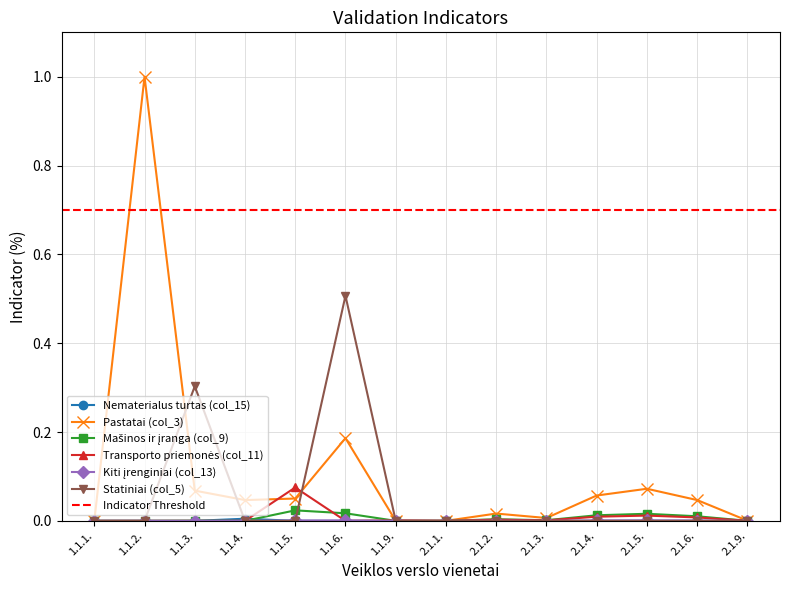

Reading left to right, list all the values displayed in this chart.

Nematerialus turtas (col_15): 1.1.1.=0.0	1.1.2.=0.0	1.1.3.=0.0	1.1.4.=0.0	1.1.5.=0.0	1.1.6.=0.0	1.1.9.=0.0	2.1.1.=0.0	2.1.2.=0.0	2.1.3.=0.0	2.1.4.=0.0	2.1.5.=0.0	2.1.6.=0.0	2.1.9.=0.0
Pastatai (col_3): 1.1.1.=0.0	1.1.2.=1.0	1.1.3.=0.1	1.1.4.=0.0	1.1.5.=0.1	1.1.6.=0.2	1.1.9.=0.0	2.1.1.=0.0	2.1.2.=0.0	2.1.3.=0.0	2.1.4.=0.1	2.1.5.=0.1	2.1.6.=0.0	2.1.9.=0.0
Mašinos ir įranga (col_9): 1.1.1.=0.0	1.1.2.=0.0	1.1.3.=0.0	1.1.4.=0.0	1.1.5.=0.0	1.1.6.=0.0	1.1.9.=0.0	2.1.1.=0.0	2.1.2.=0.0	2.1.3.=0.0	2.1.4.=0.0	2.1.5.=0.0	2.1.6.=0.0	2.1.9.=0.0
Transporto priemonės (col_11): 1.1.1.=0.0	1.1.2.=0.0	1.1.3.=0.0	1.1.4.=0.0	1.1.5.=0.1	1.1.6.=0.0	1.1.9.=0.0	2.1.1.=0.0	2.1.2.=0.0	2.1.3.=0.0	2.1.4.=0.0	2.1.5.=0.0	2.1.6.=0.0	2.1.9.=0.0
Kiti įrenginiai (col_13): 1.1.1.=0.0	1.1.2.=0.0	1.1.3.=0.0	1.1.4.=0.0	1.1.5.=0.0	1.1.6.=0.0	1.1.9.=0.0	2.1.1.=0.0	2.1.2.=0.0	2.1.3.=0.0	2.1.4.=0.0	2.1.5.=0.0	2.1.6.=0.0	2.1.9.=0.0
Statiniai (col_5): 1.1.1.=0.0	1.1.2.=0.0	1.1.3.=0.3	1.1.4.=0.0	1.1.5.=0.0	1.1.6.=0.5	1.1.9.=0.0	2.1.1.=0.0	2.1.2.=0.0	2.1.3.=0.0	2.1.4.=0.0	2.1.5.=0.0	2.1.6.=0.0	2.1.9.=0.0